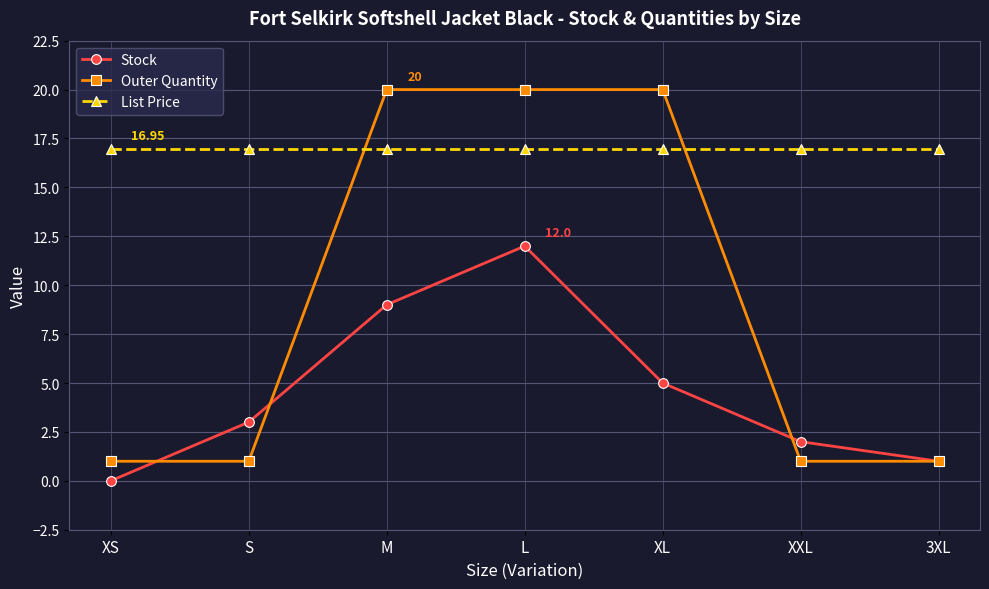

Which series has the largest total across all categories?

List Price